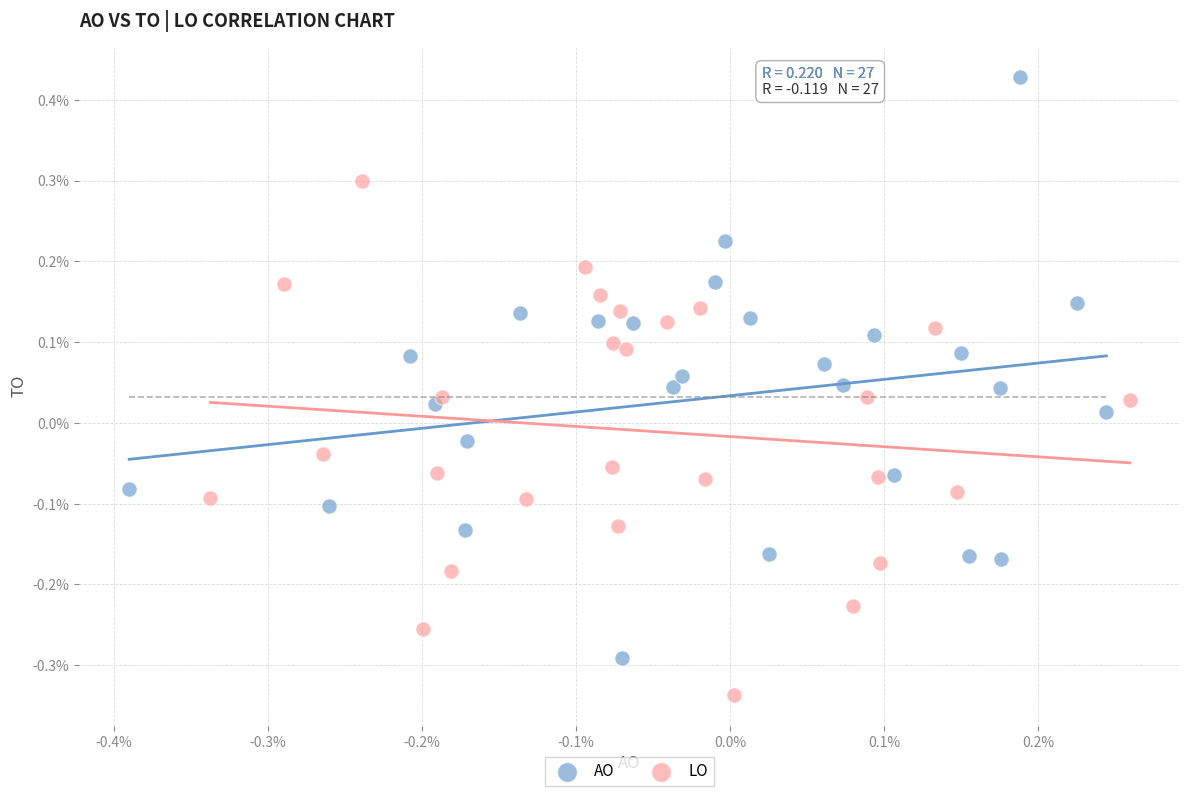

What are all the series names shown in the legend?

AO, LO